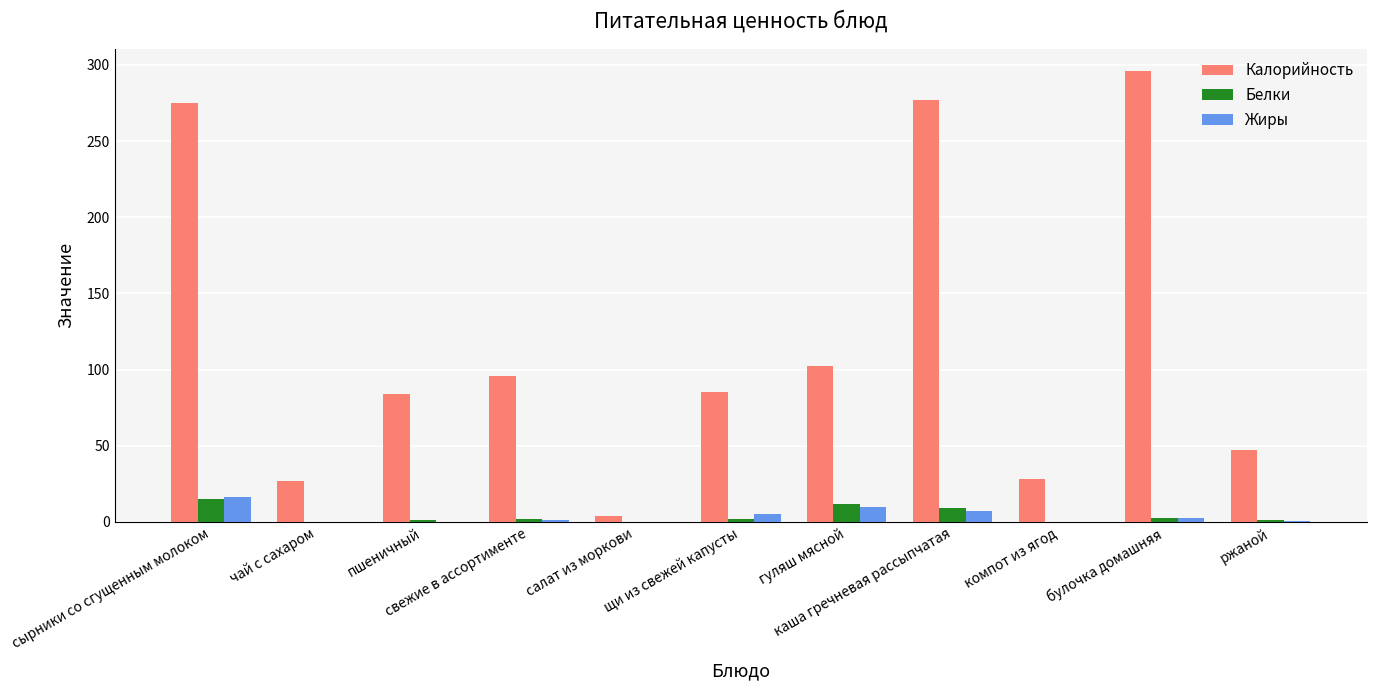

The Жиры series shows 0.0 at пшеничный. True or false?

True